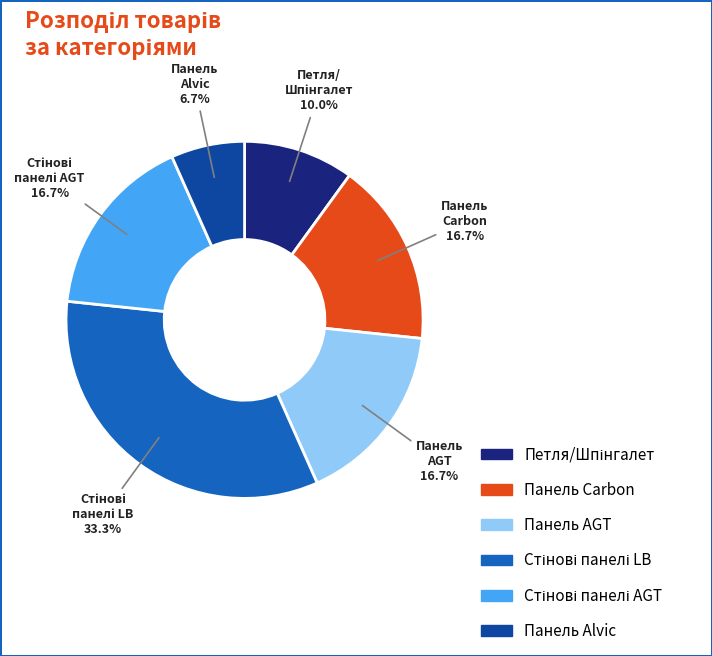

Is Панель Alvic the majority of the pie?

No